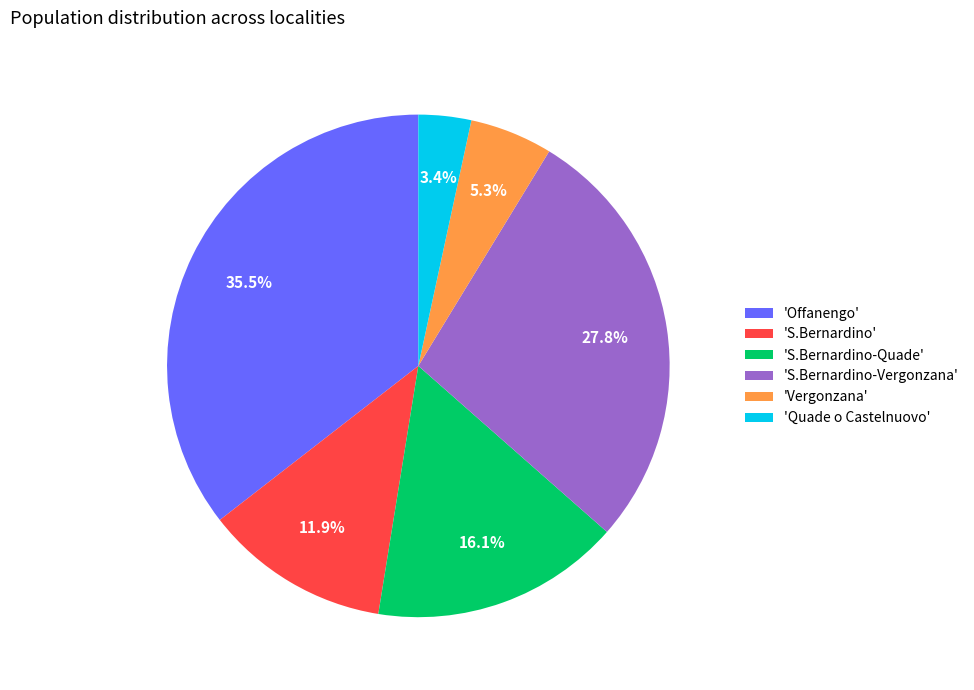

Count the number of slices in the pie.

6